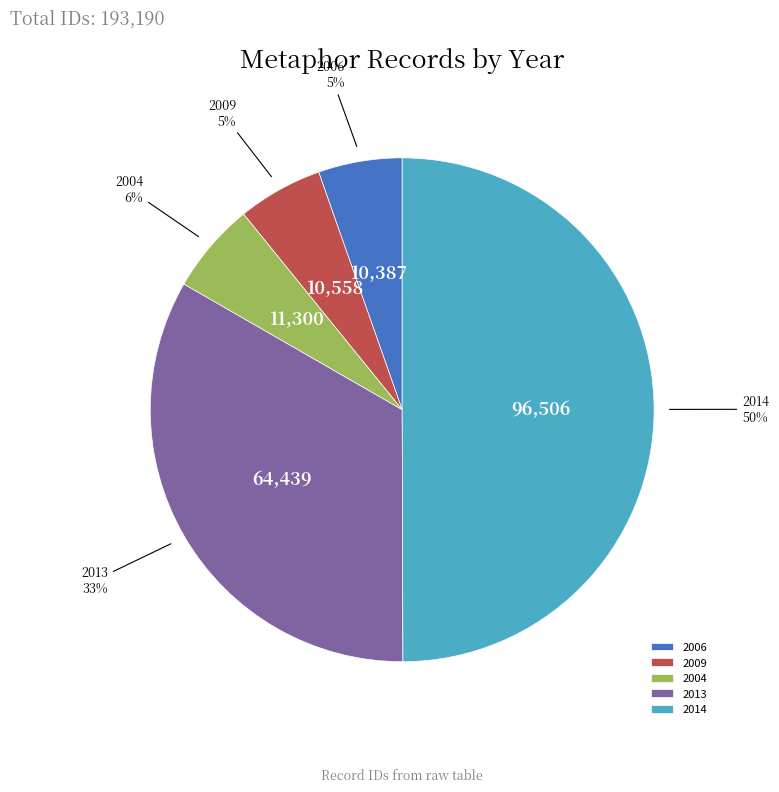

Is it true that 2014 is 50% of the pie?

True